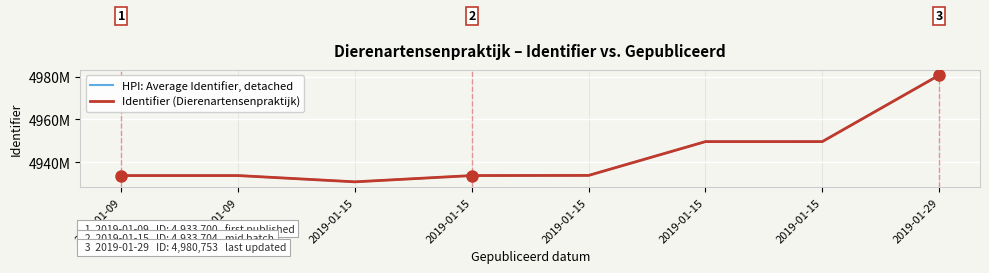

Does the chart display data point markers on the line(s)?

No